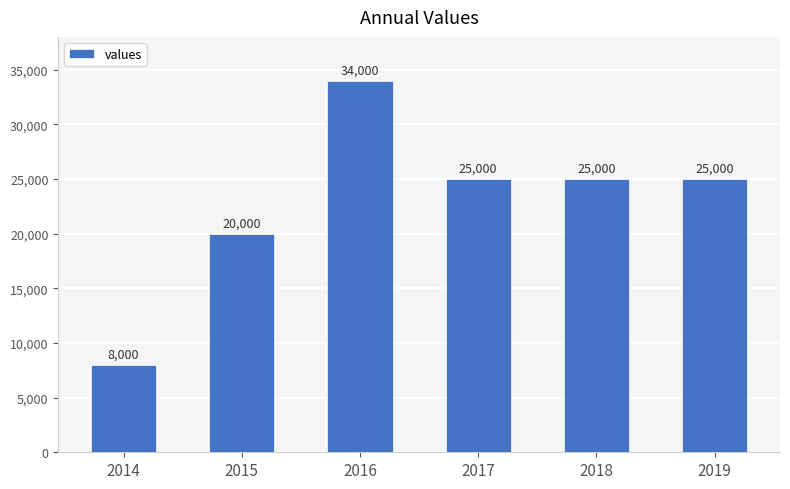

Approximately how many times larger is the value at 2015 compared to 2016?

0.6